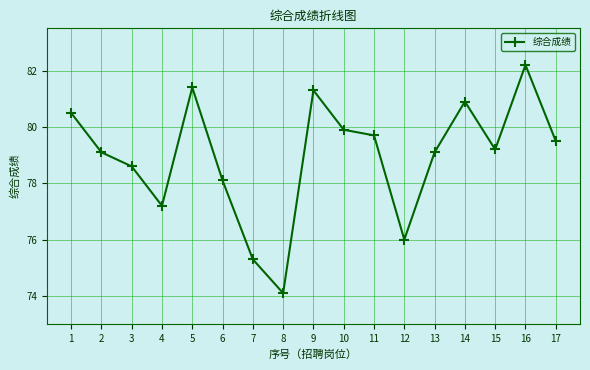

At which label is the value closest to 78?

6